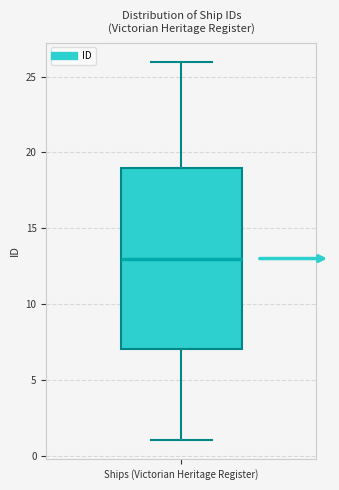

Where does the lower whisker of the box for Ships (Victorian Heritage Register) end on the y-axis? The values are not printed on the chart, so give them approximately, as read against the axis.

1